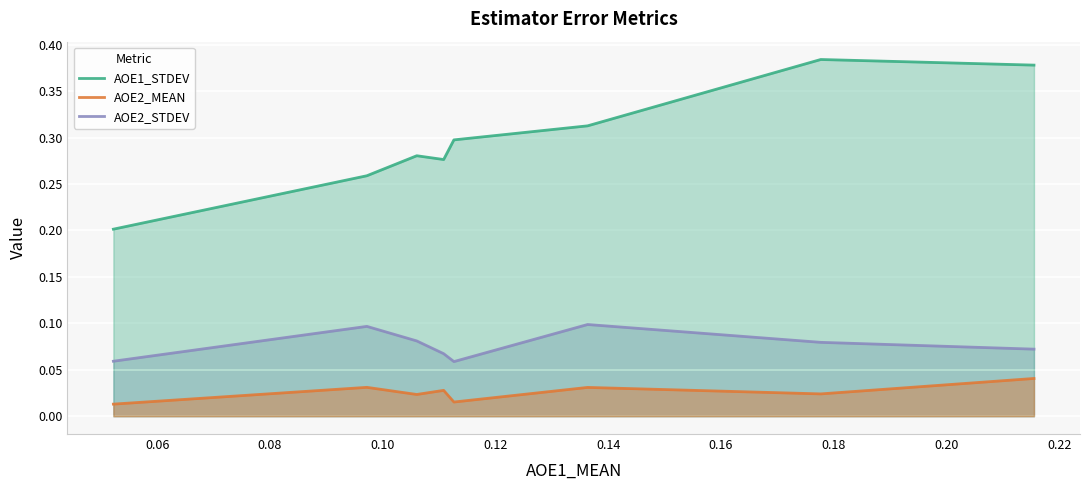

Which series has the largest total across all categories?

AOE1_STDEV